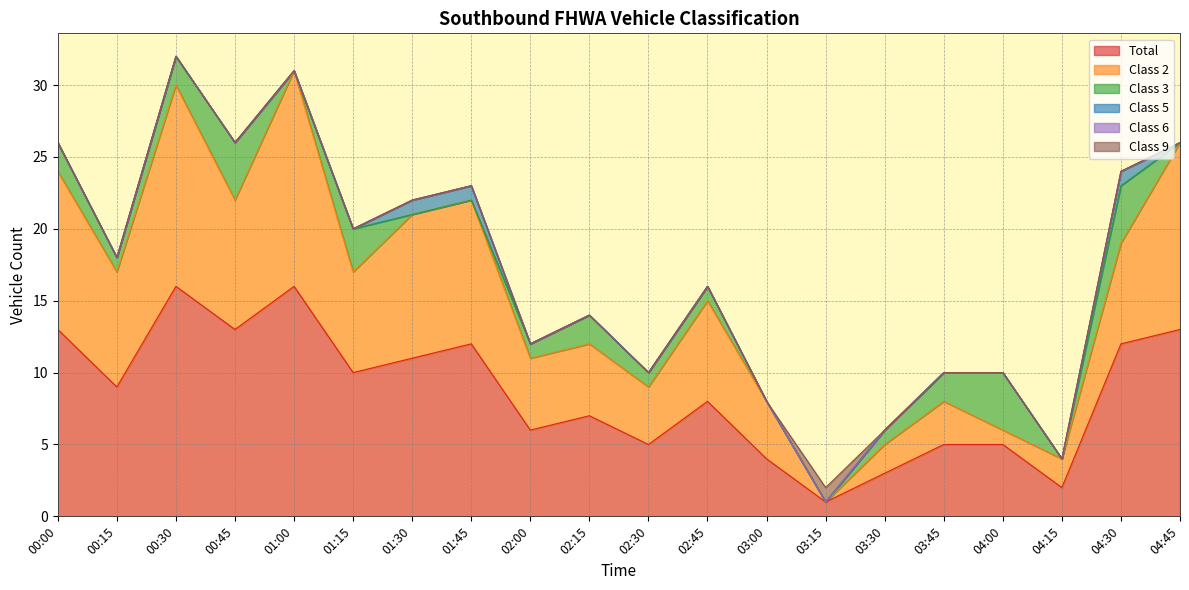

How many lines are shown in the chart?

6